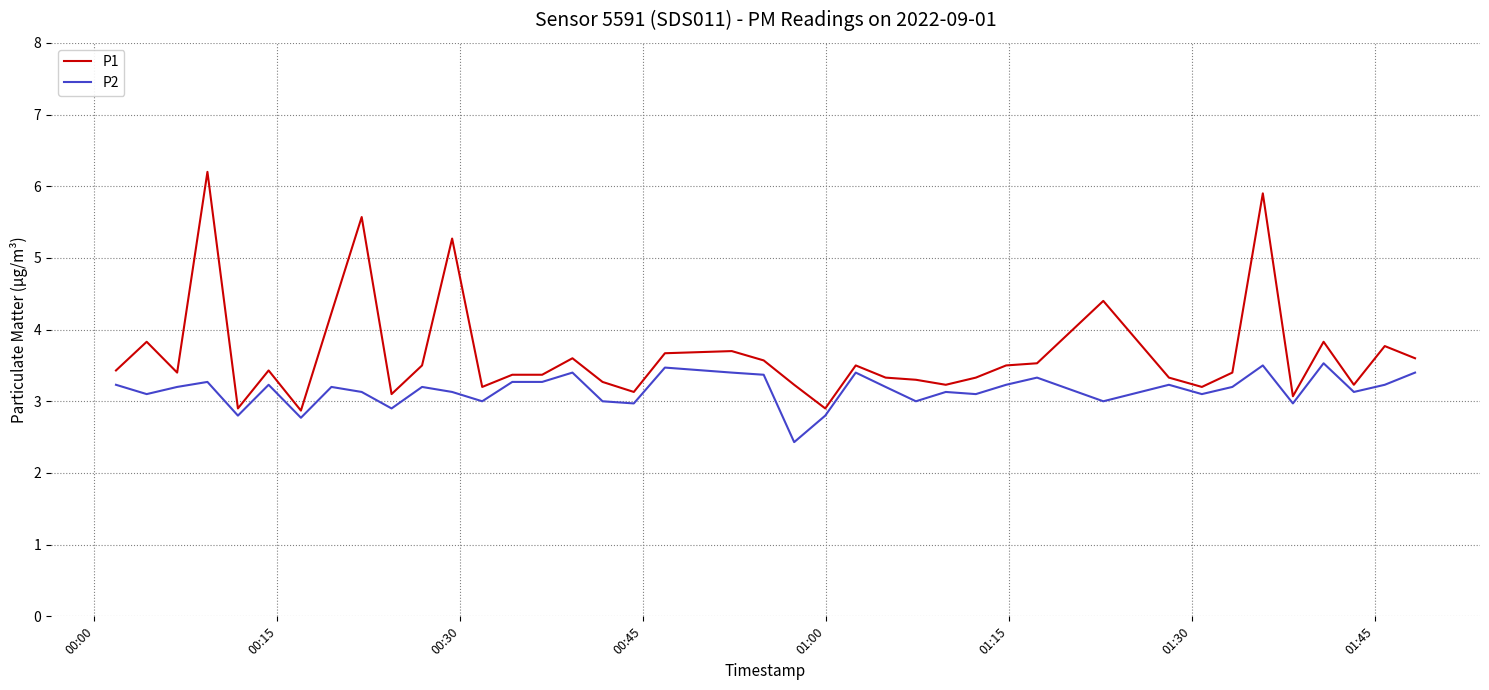

Which series has the widest spread of values?

P1